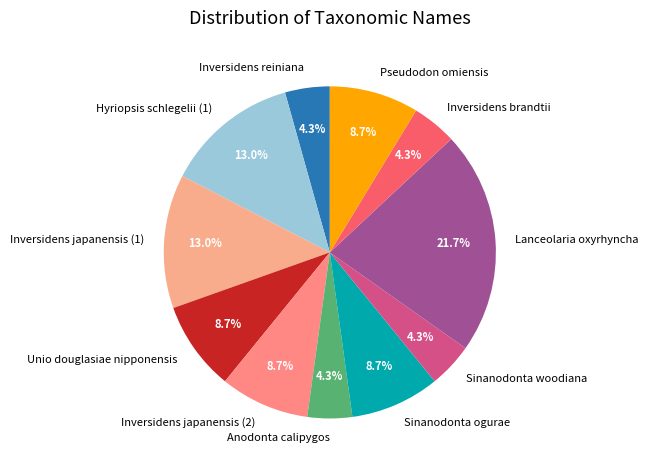

To the nearest percent, what percentage of the pie is Unio douglasiae nipponensis?

9%